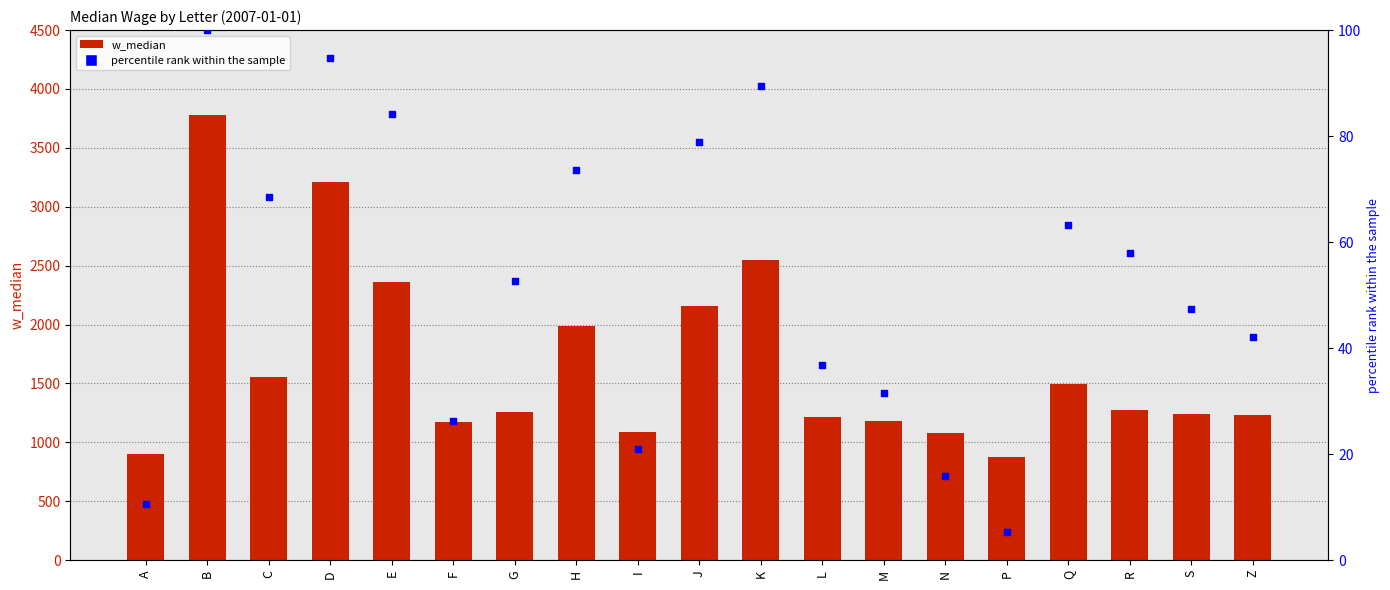

Is the value of percentile rank within the sample at M greater than the value of w_median at H?

No